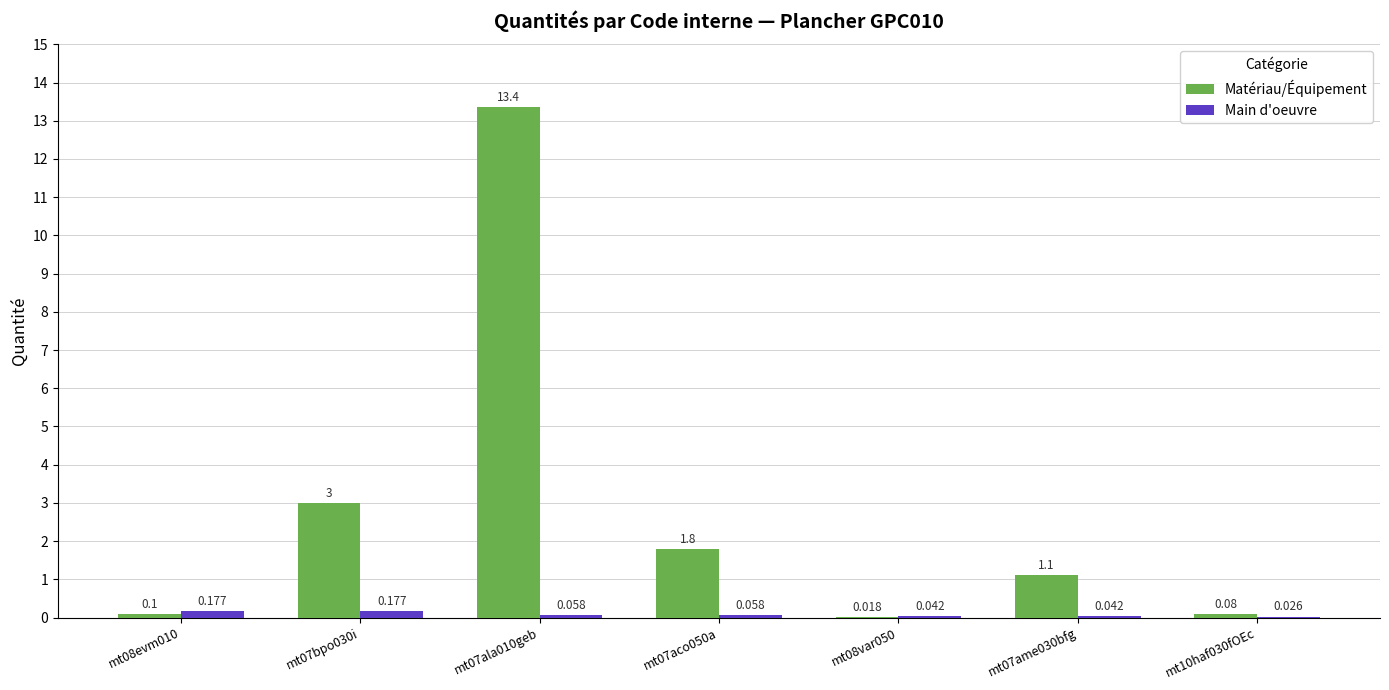

Is the value of Matériau/Équipement at mt10haf030fOEc greater than the value of Main d'oeuvre at mt07aco050a?

Yes